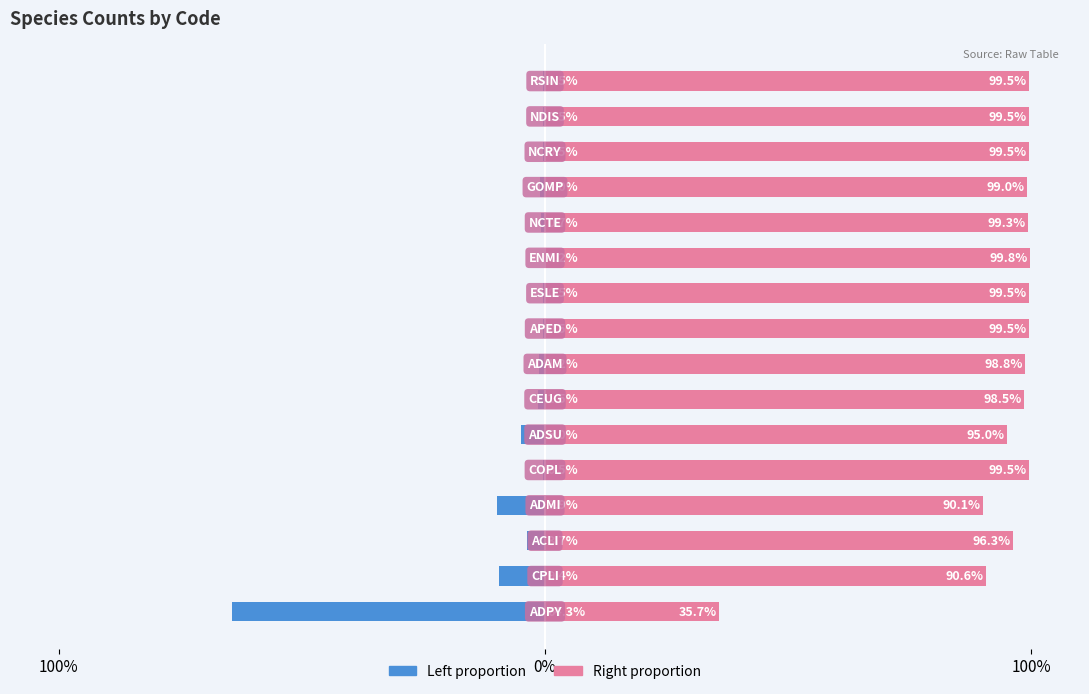

What is the difference between the maximum and minimum values in the Right (remainder pct) series?

64.0